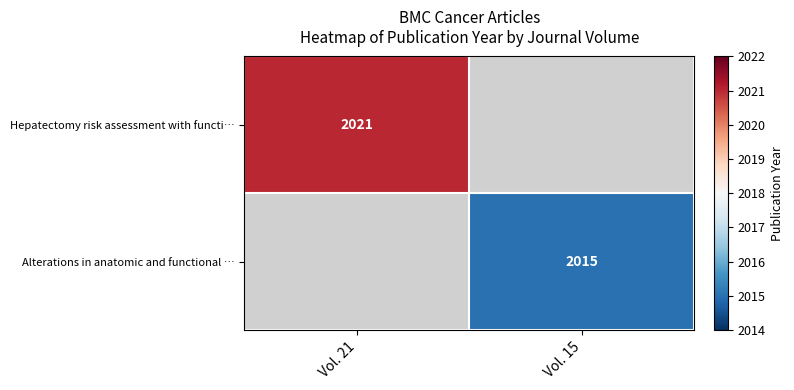

Is it true that Alterations in anatomic and functional … equals 2015 at Vol. 15?

True